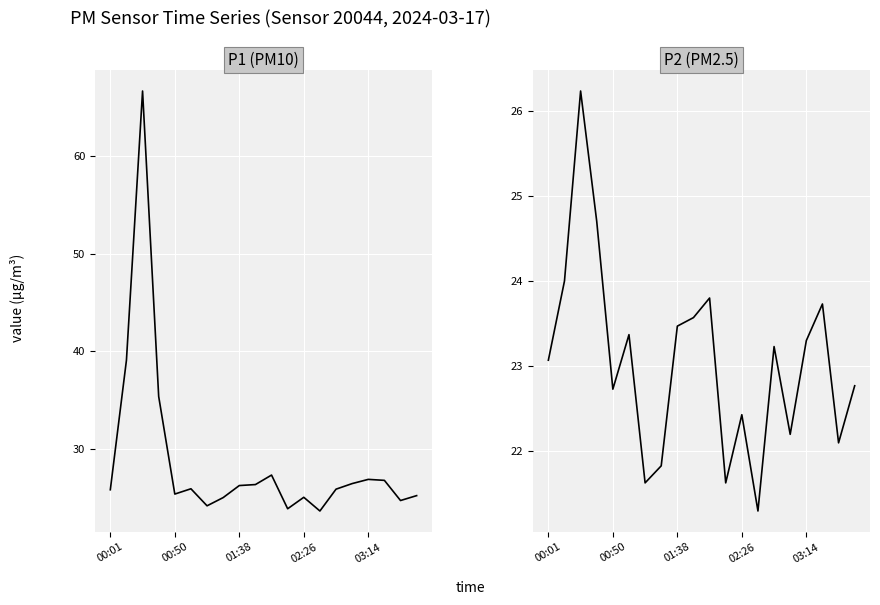

True or false: P1 (PM10) has a value of 34.0 at 7.

False